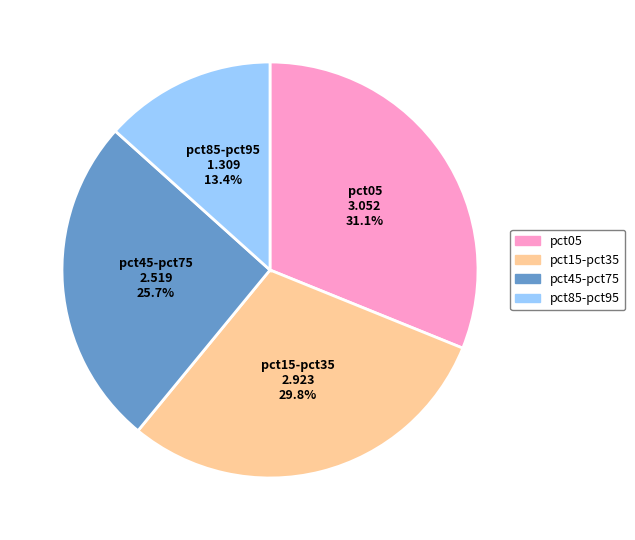

Is pct05 the majority of the pie?

No